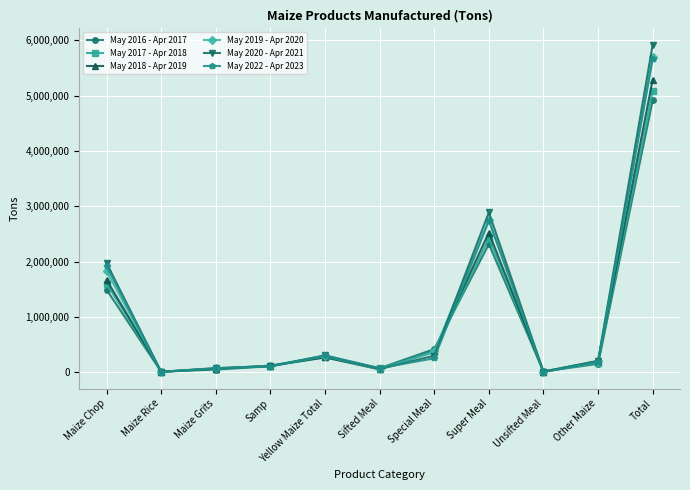

True or false: May 2017 - Apr 2018 has more than 0 points higher than both neighbors.

True